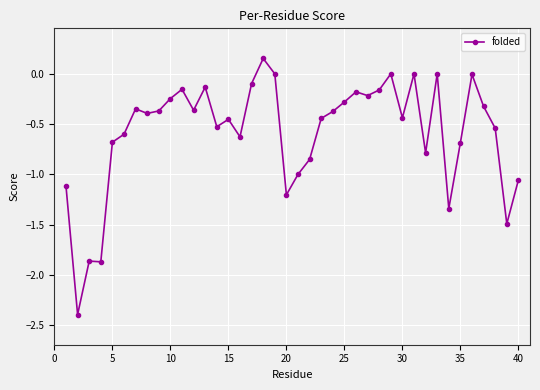

True or false: there are more than 2 points higher than both neighbors.

True